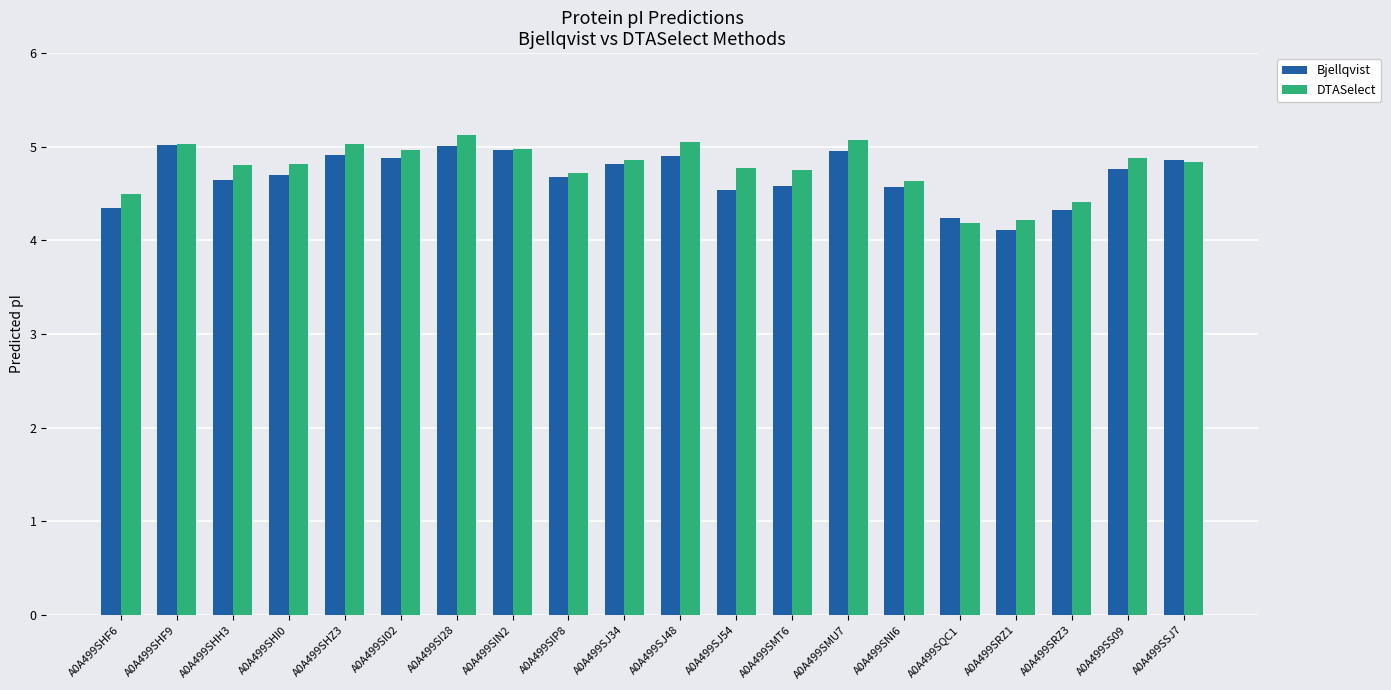

At how many categories does at least one series exceed 4?

20